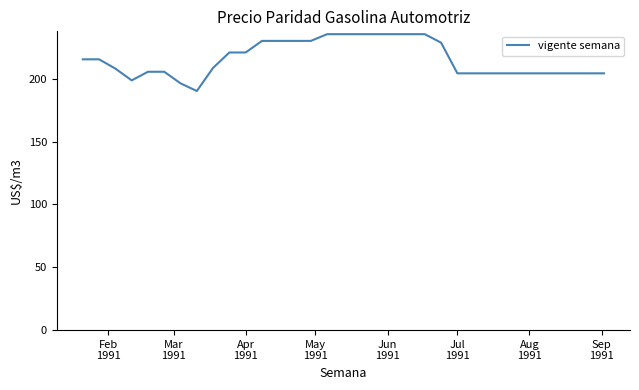

What is the difference between the maximum and minimum values?

45.2